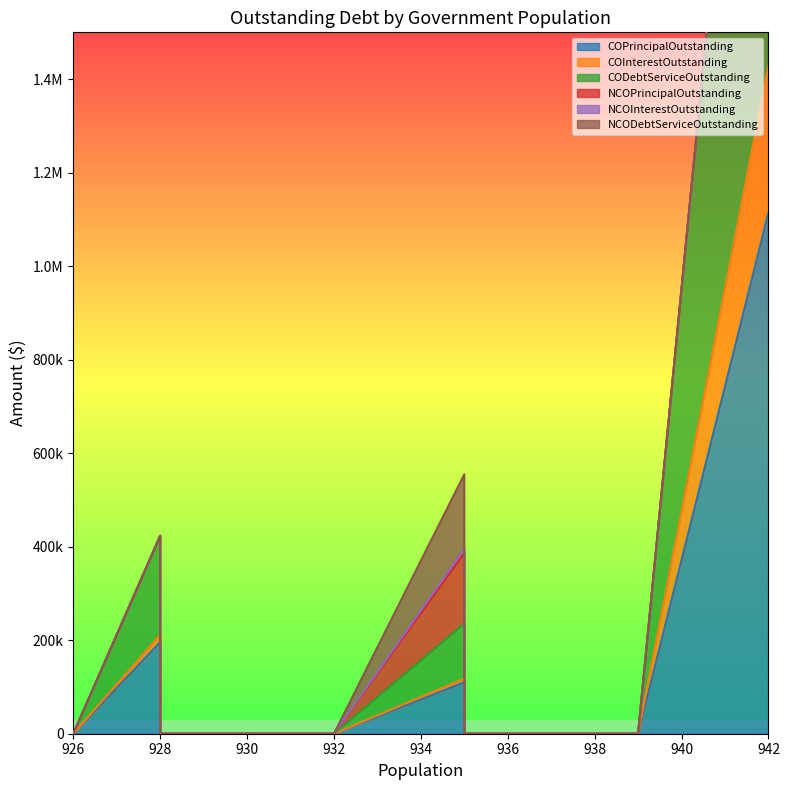

How many values in the NCOPrincipalOutstanding series exceed 0?

1